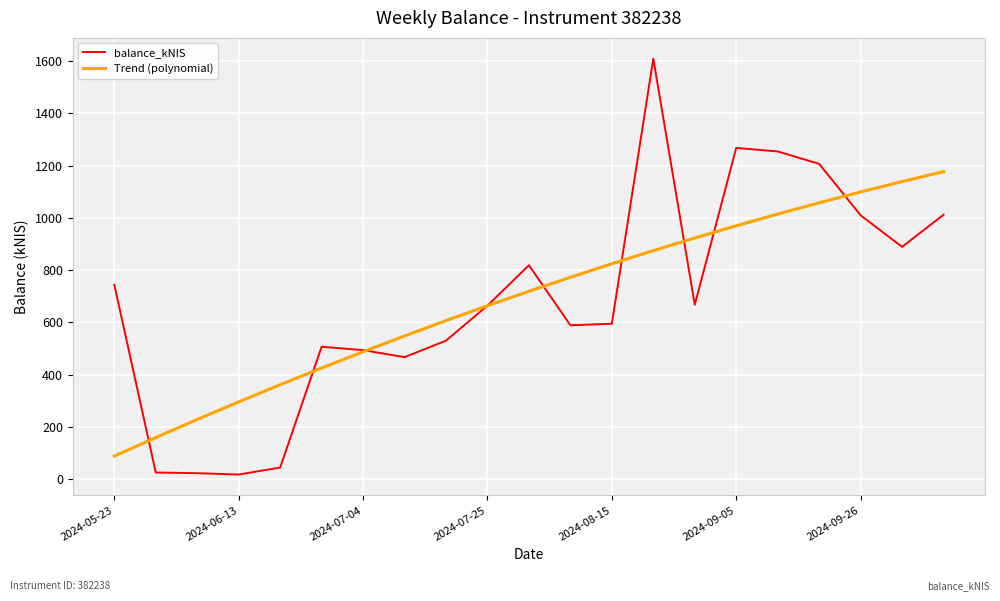

What are all the series names shown in the legend?

balance_kNIS, Trend (polynomial)